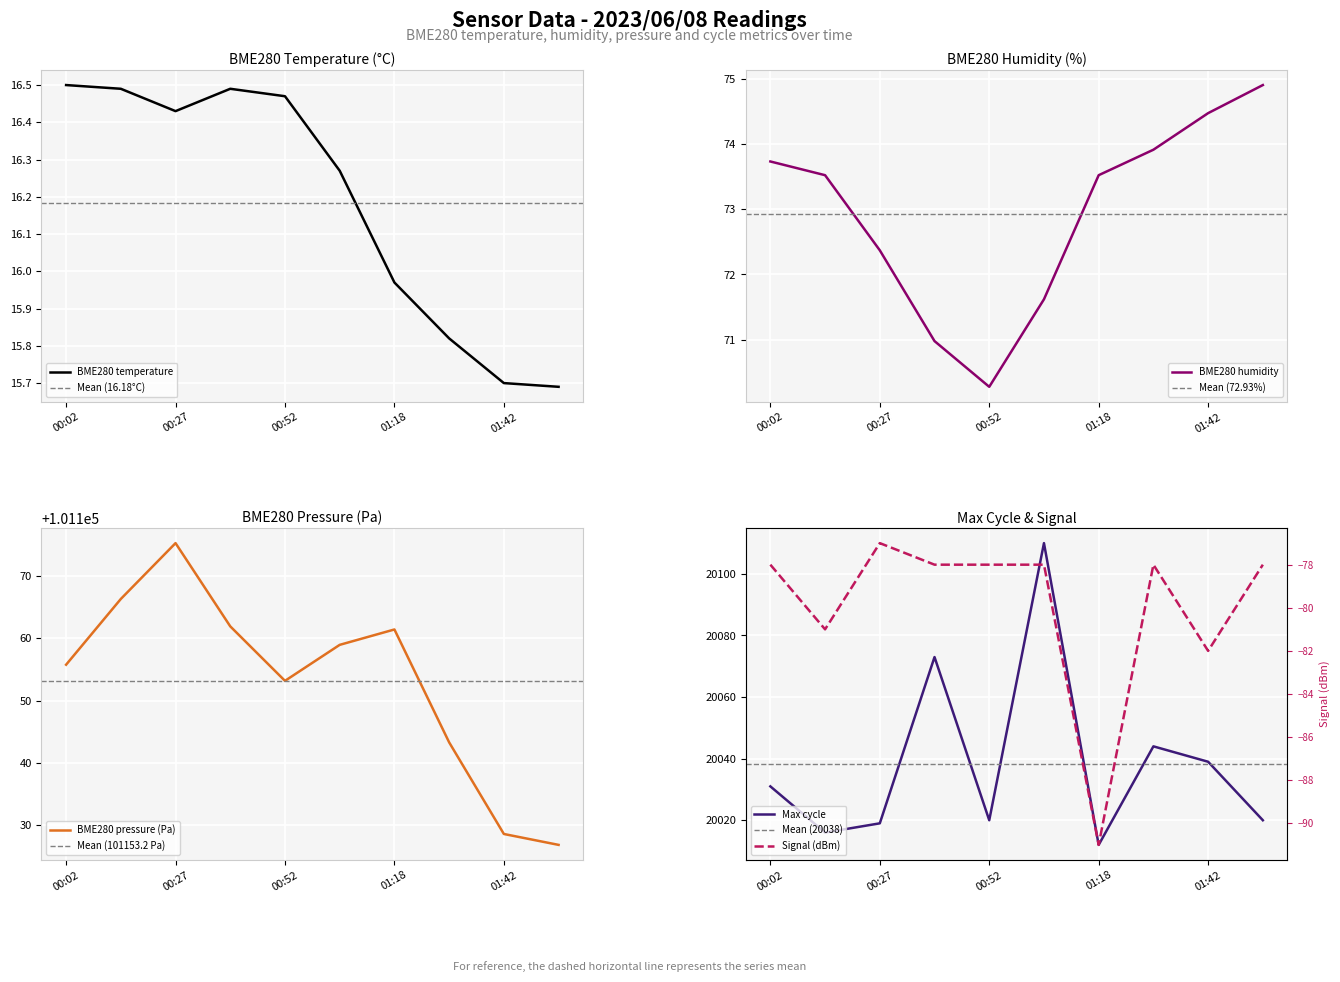

Which series has the largest range (max minus min)?

Max_cycle